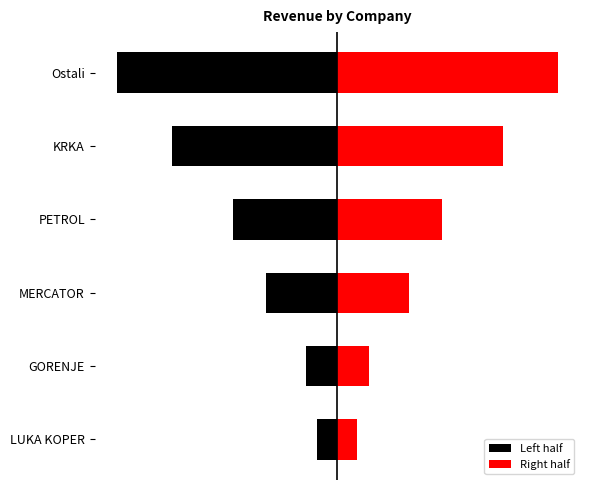

How many values in the Left half series exceed -496526650?

2